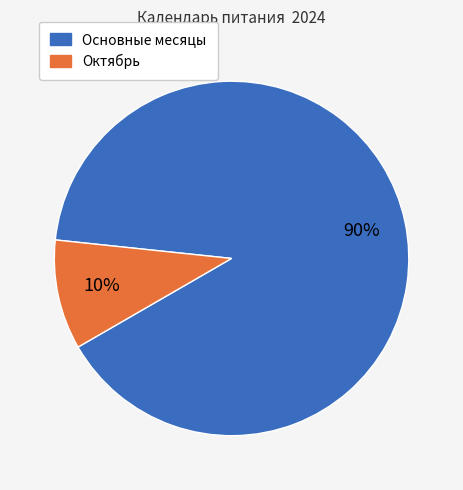

To the nearest percent, what is the average slice percentage?

50%